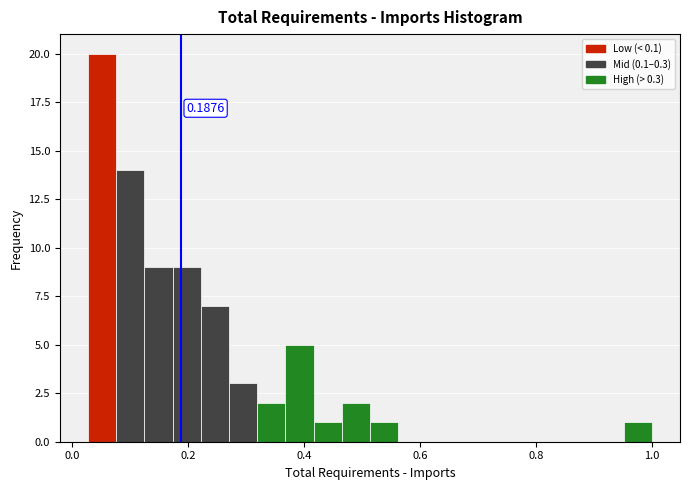

Read against the x-axis, roughly where is the centre of the tallest bar?

0.06